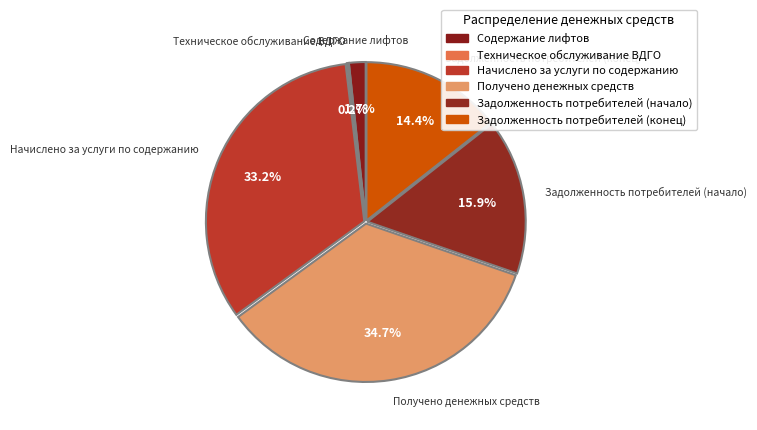

How many segments does this pie chart have?

6